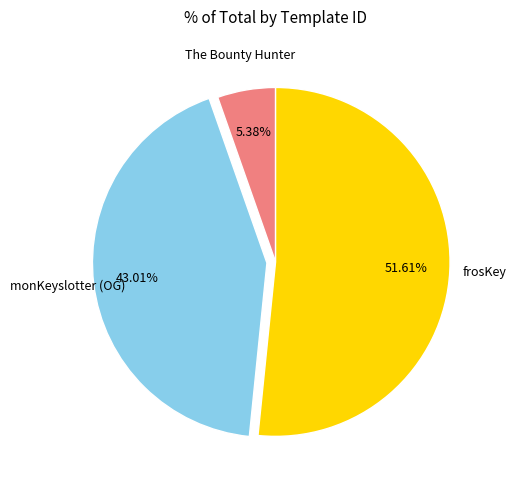

Does any single category account for the majority?

Yes